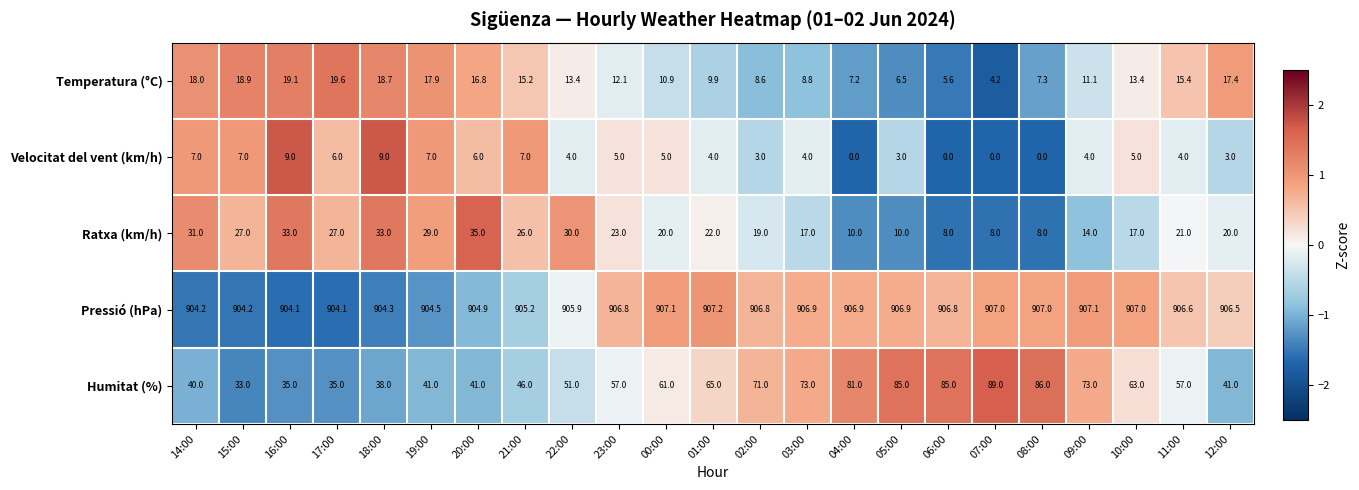

What is the lowest value of the Temperatura (°C) series?

4.2